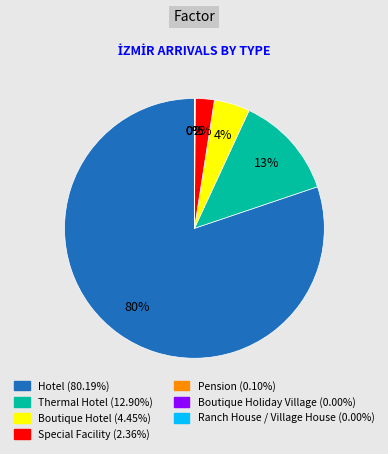

What is the largest slice in the pie chart?

Hotel